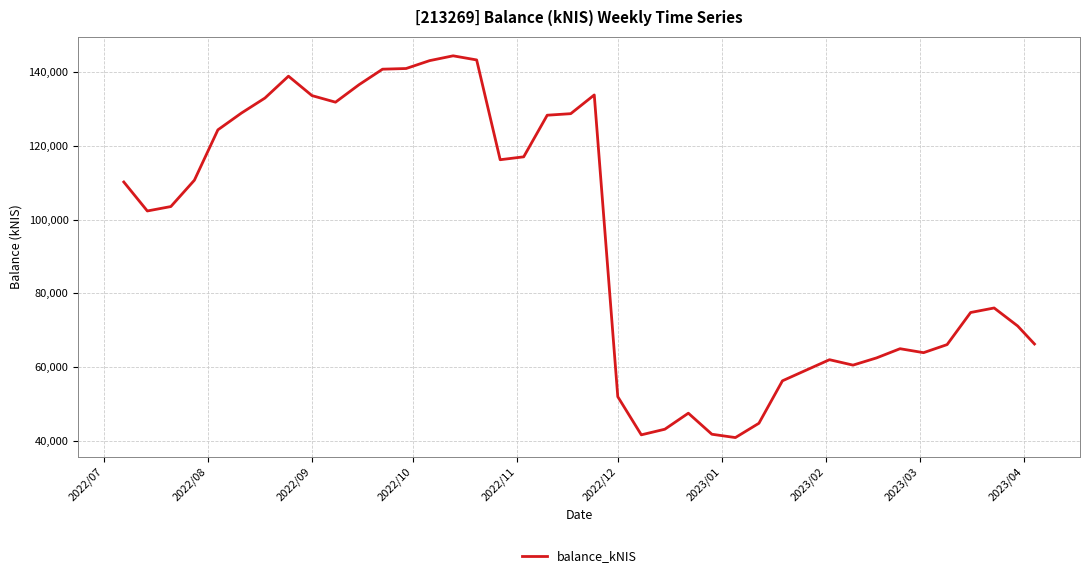

What is the maximum value shown in the chart?

144433.3